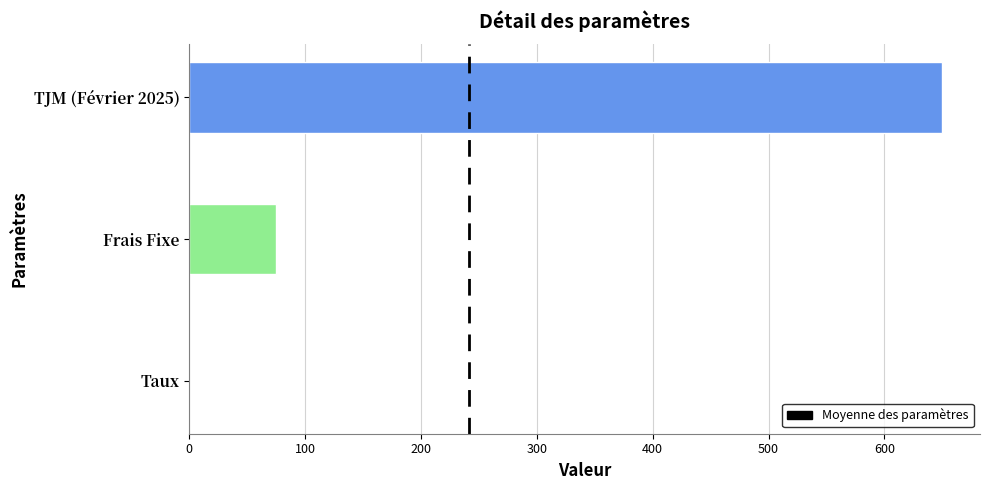

Count the number of categories in the chart.

3